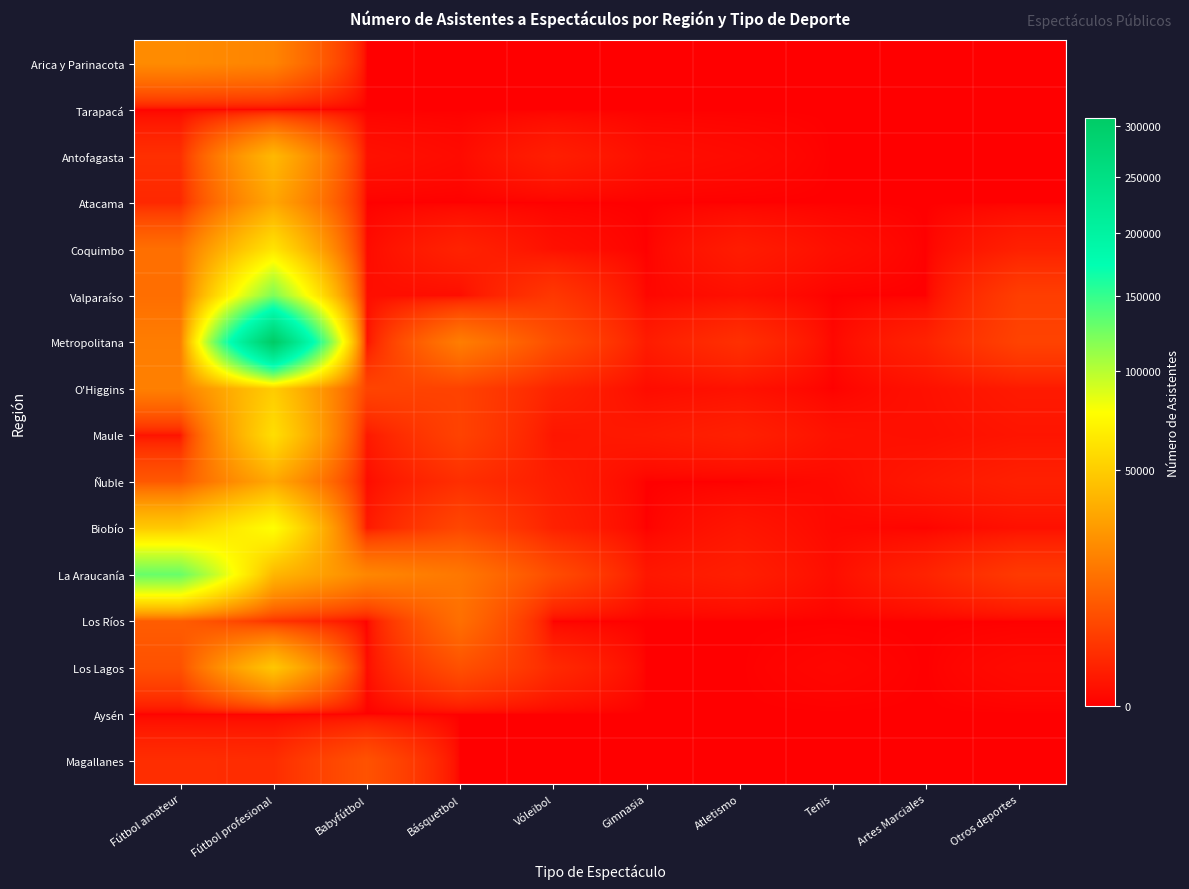

Which has a higher value, Artes Marciales or Fútbol amateur?

Fútbol amateur